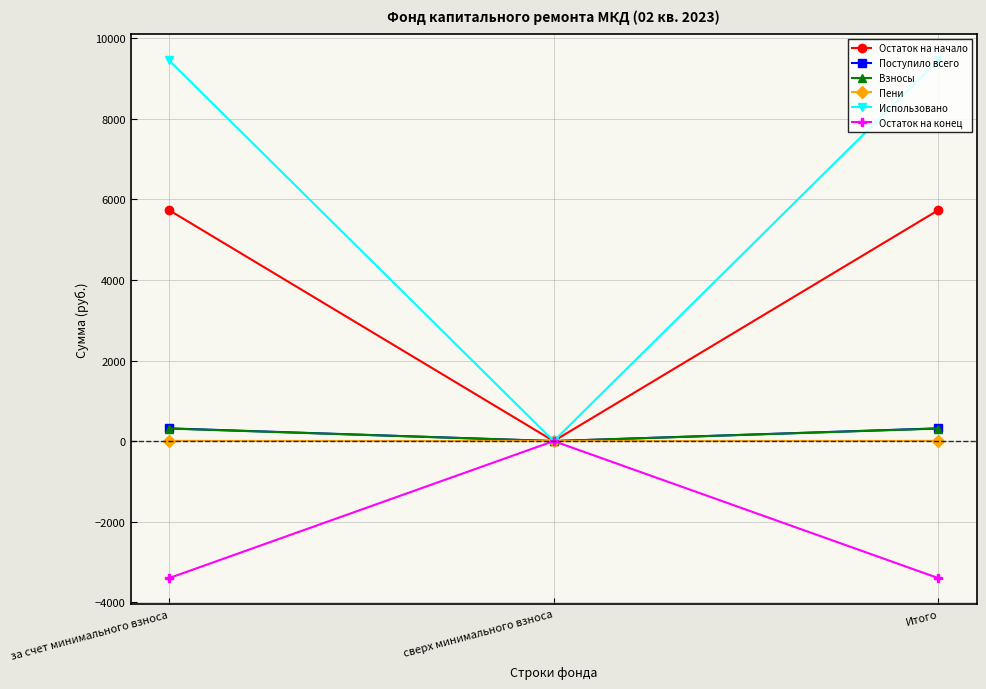

Does the chart have visible grid lines?

Yes